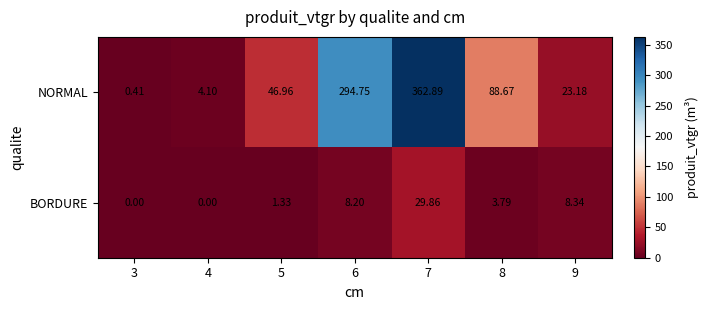

What is the spread (max minus min) of values at 4?

4.1